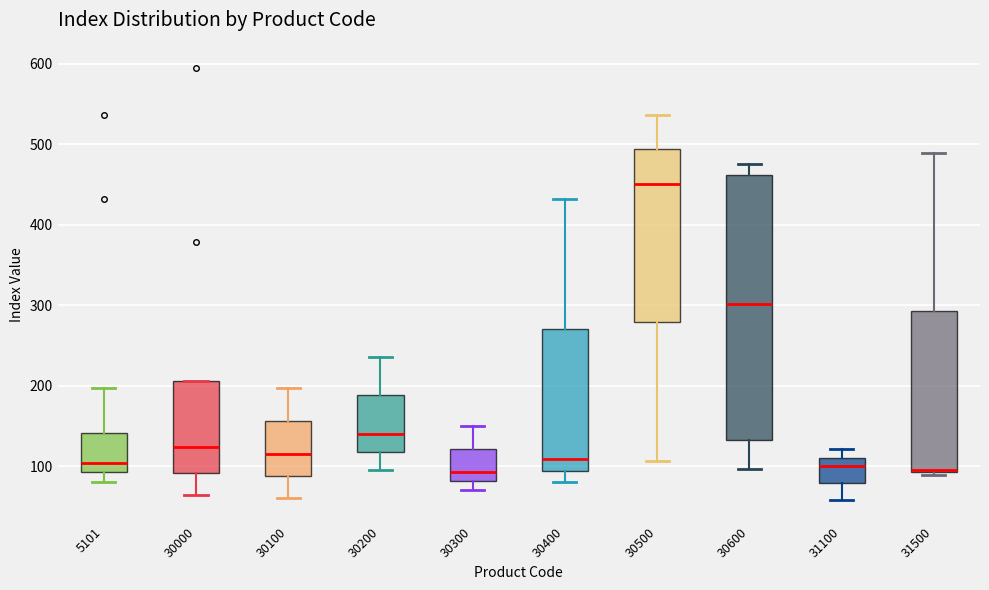

Where is the lower edge of the box at x = 30000 on the y-axis? The values are not printed on the chart, so give them approximately, as read against the axis.

90